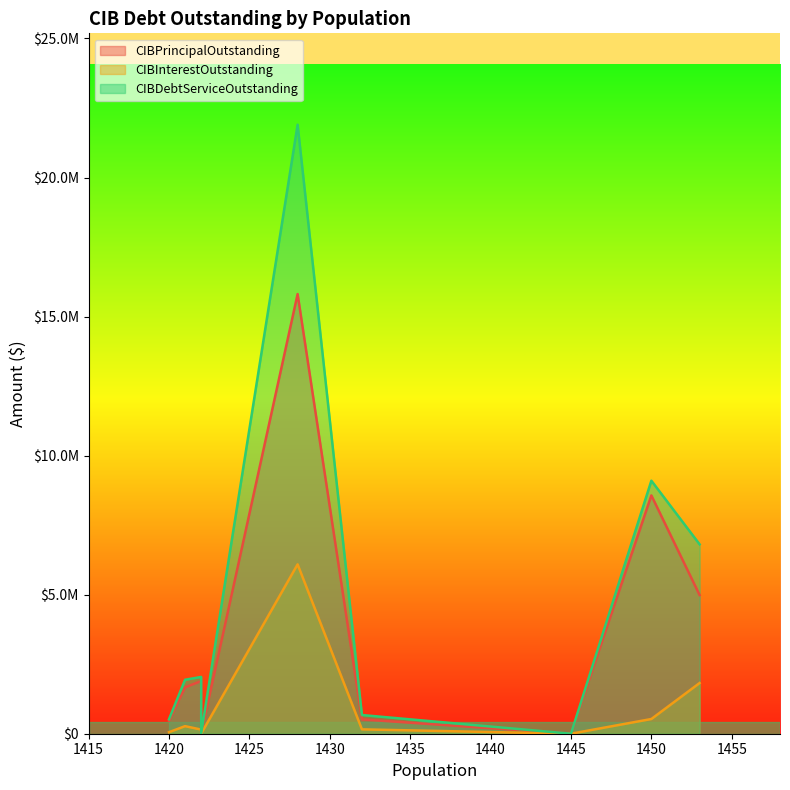

Where is CIBDebtServiceOutstanding nearest to the value 10950054?

1450